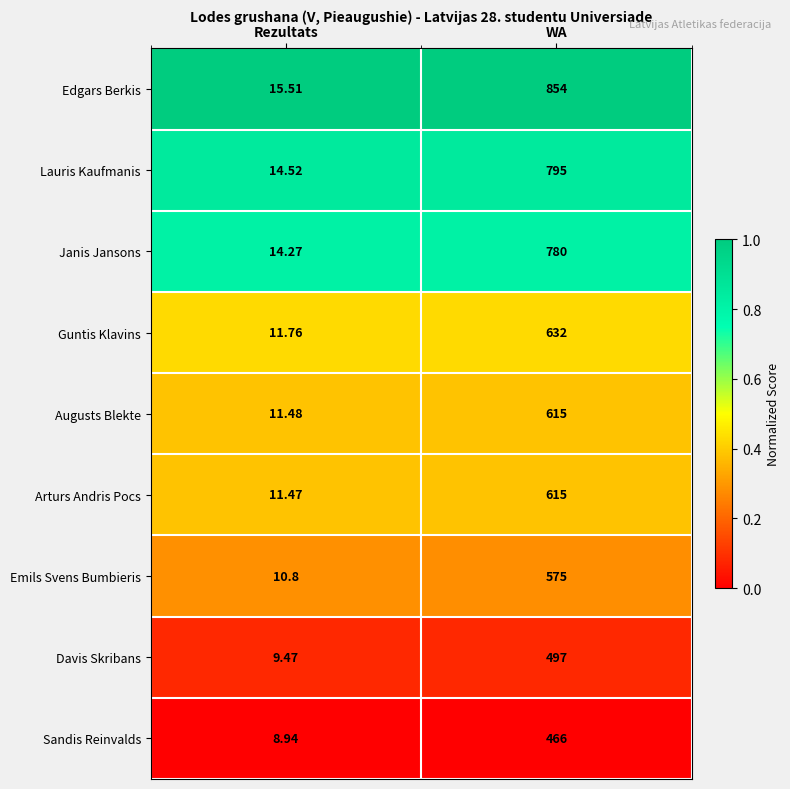

List the labels in order of Augusts Blekte value, smallest first.

Rezultats, WA